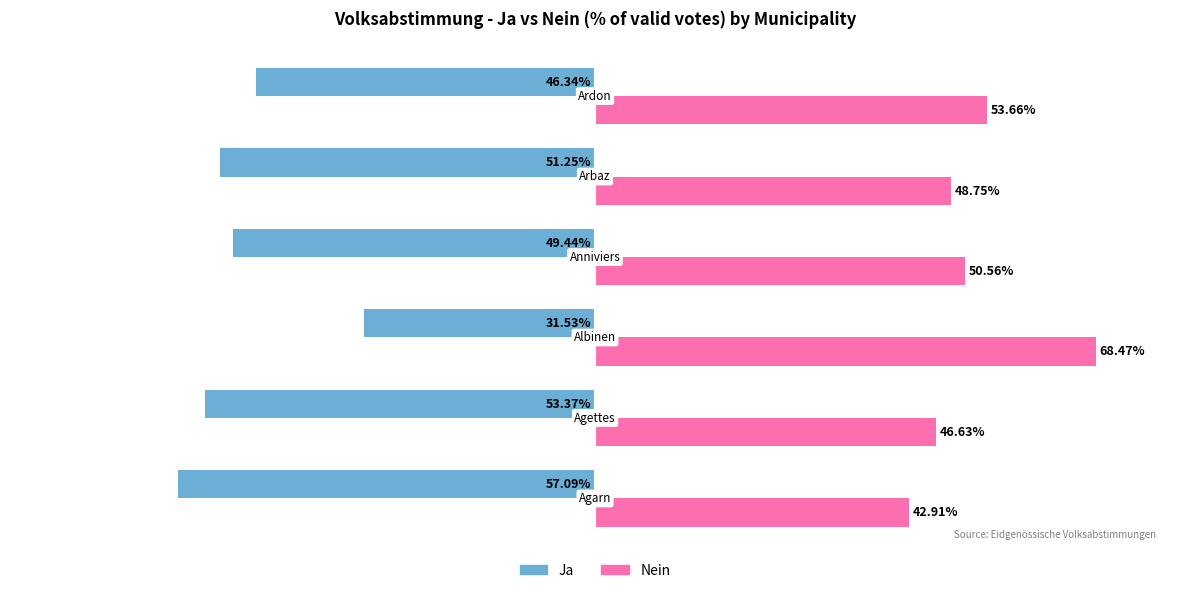

Rank the series by their maximum value, from highest to lowest.

Nein, Ja